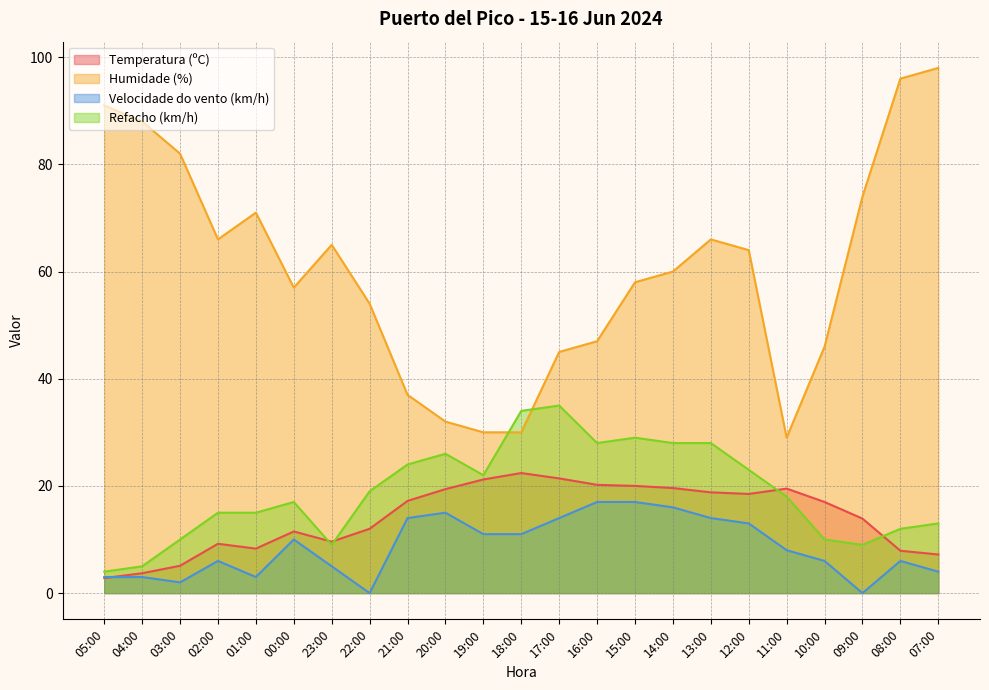

What is the total value across all series at 02:00?

96.2